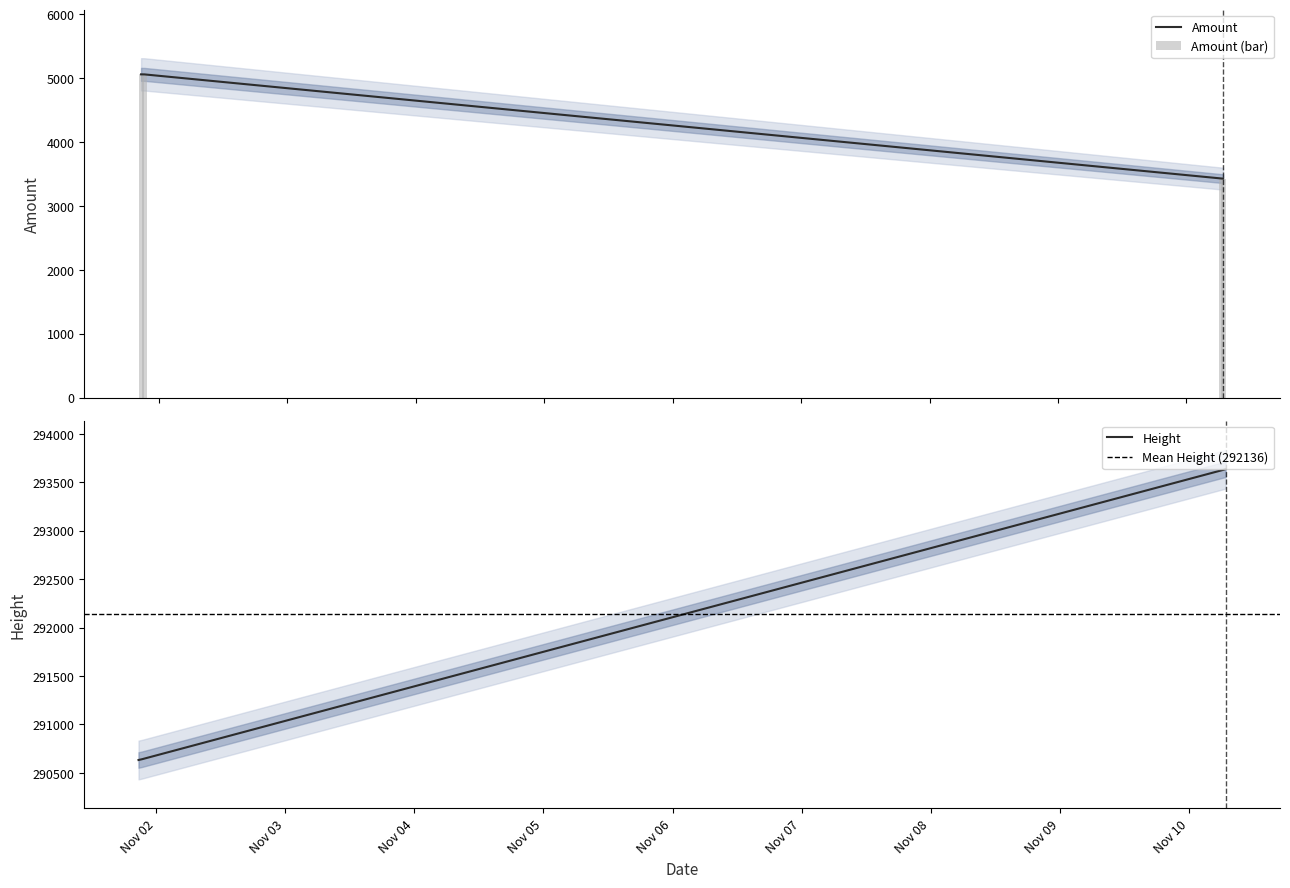

Between 2016-11-01 21:21:03 and 2016-11-10 06:36:48, which series saw the biggest shift?

Height